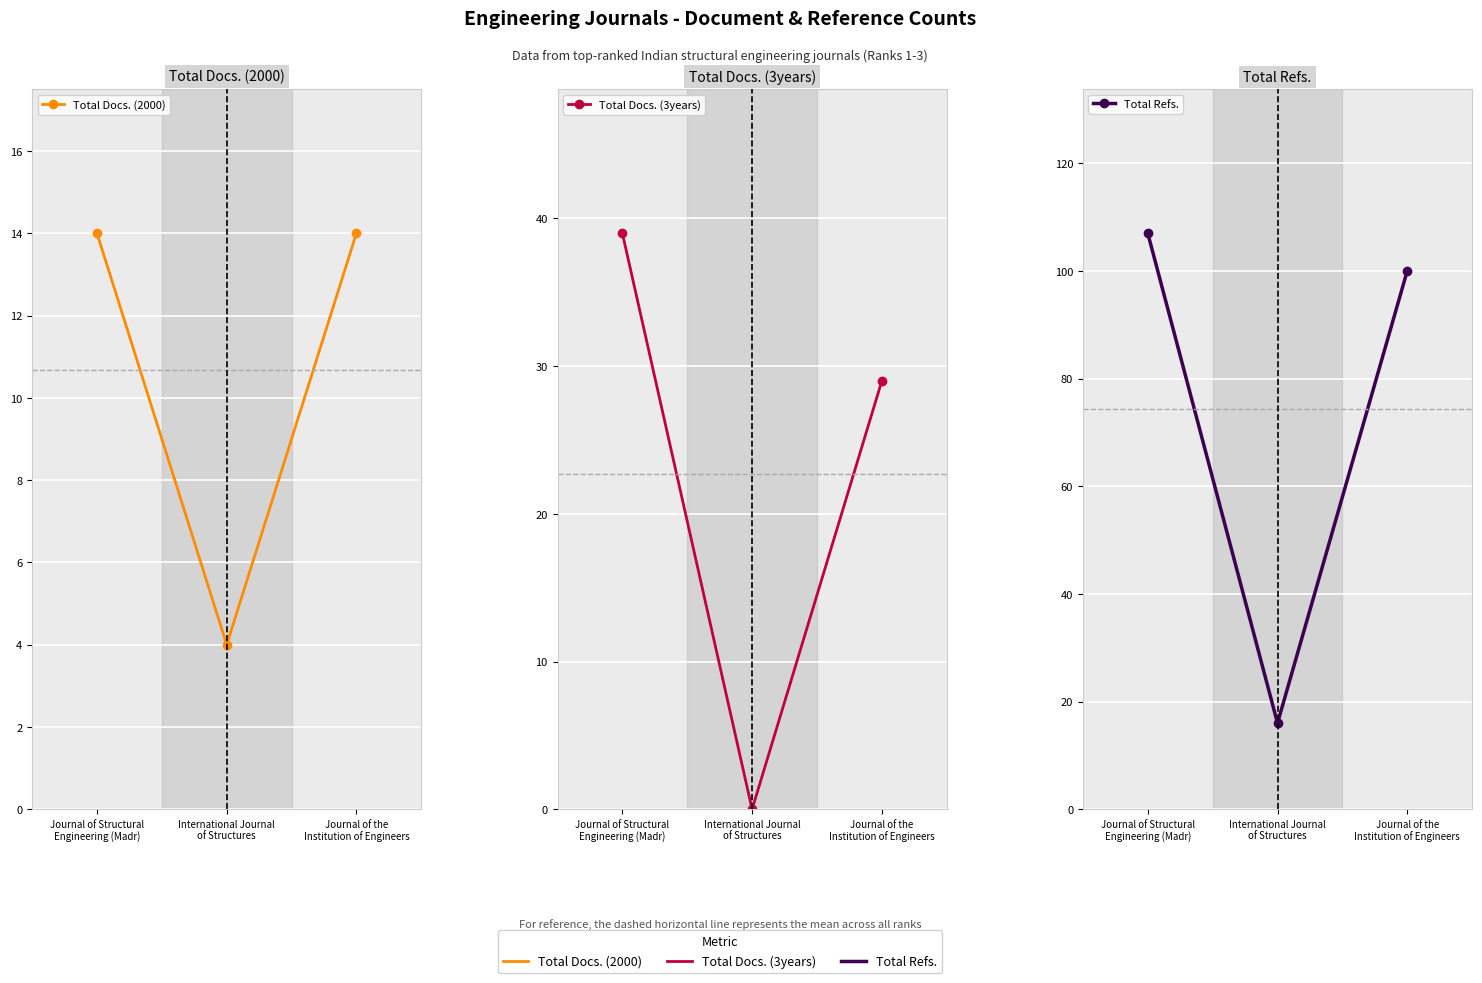

What is the difference between the Total Refs. values at Journal of the
Institution of Engineers and International Journal
of Structures?

84